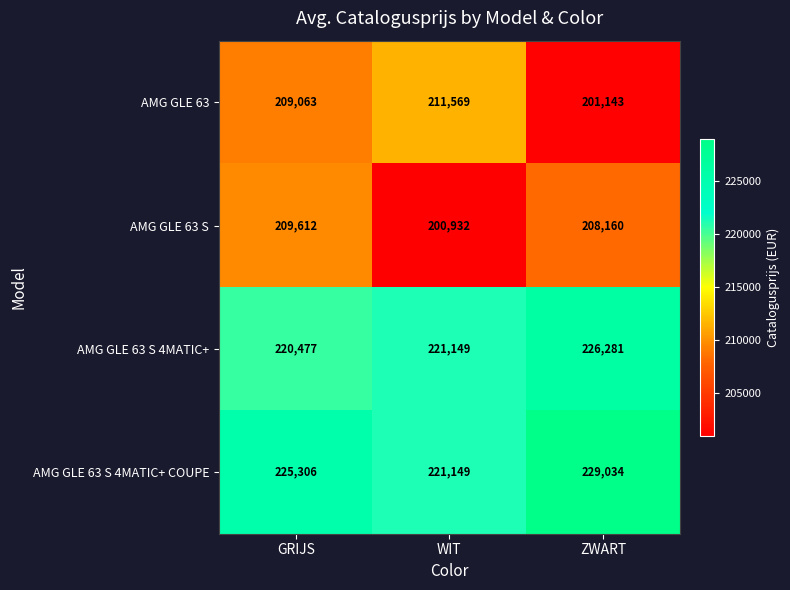

What is the total value across all series at WIT?

854799